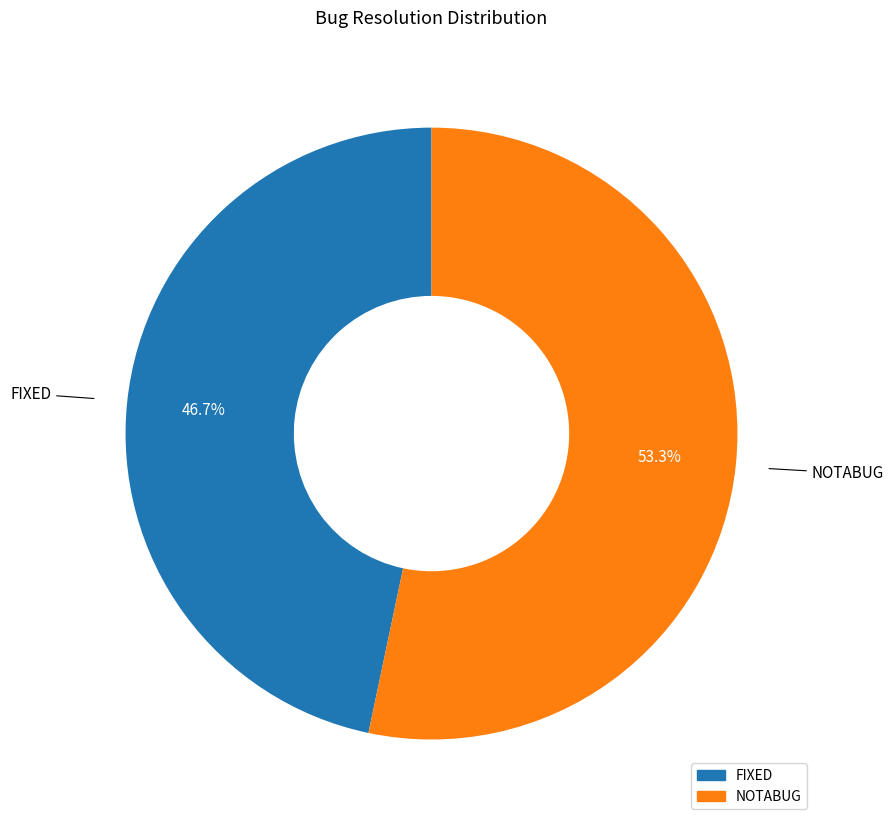

Is there a majority slice in this chart?

Yes